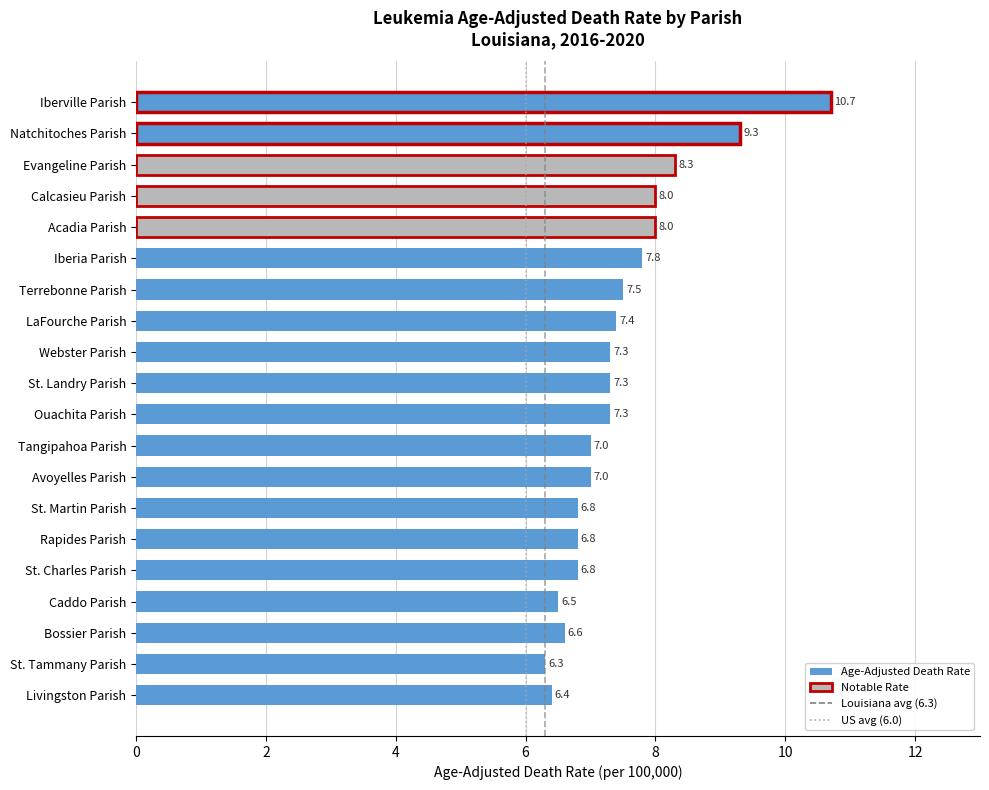

How many bars are there in total?

20